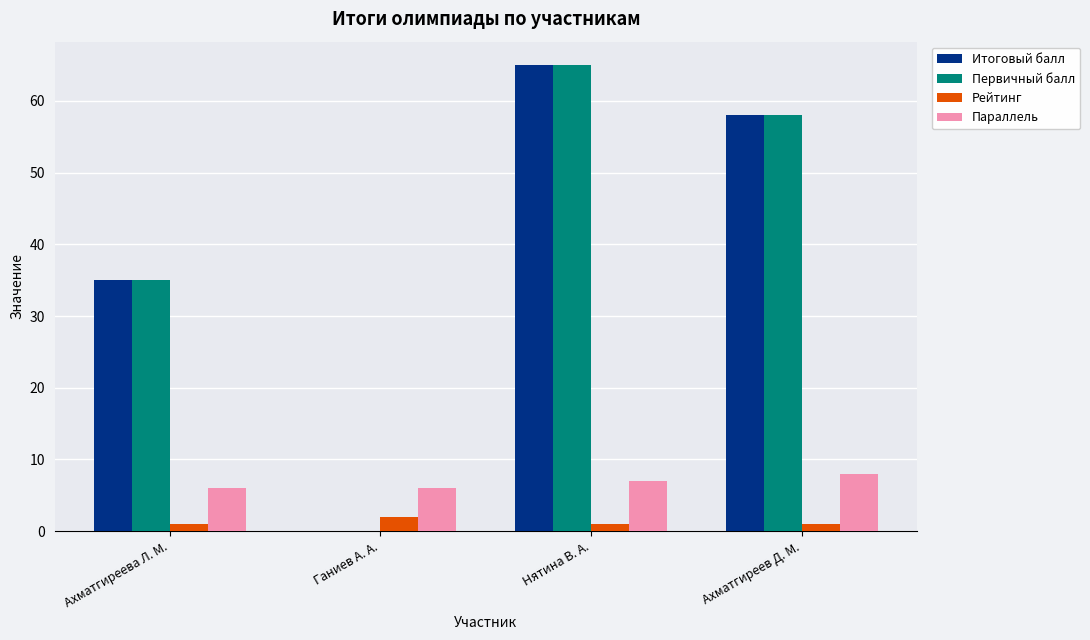

What is the approximate value of Параллель at Ахматгиреева Л. М.?

6